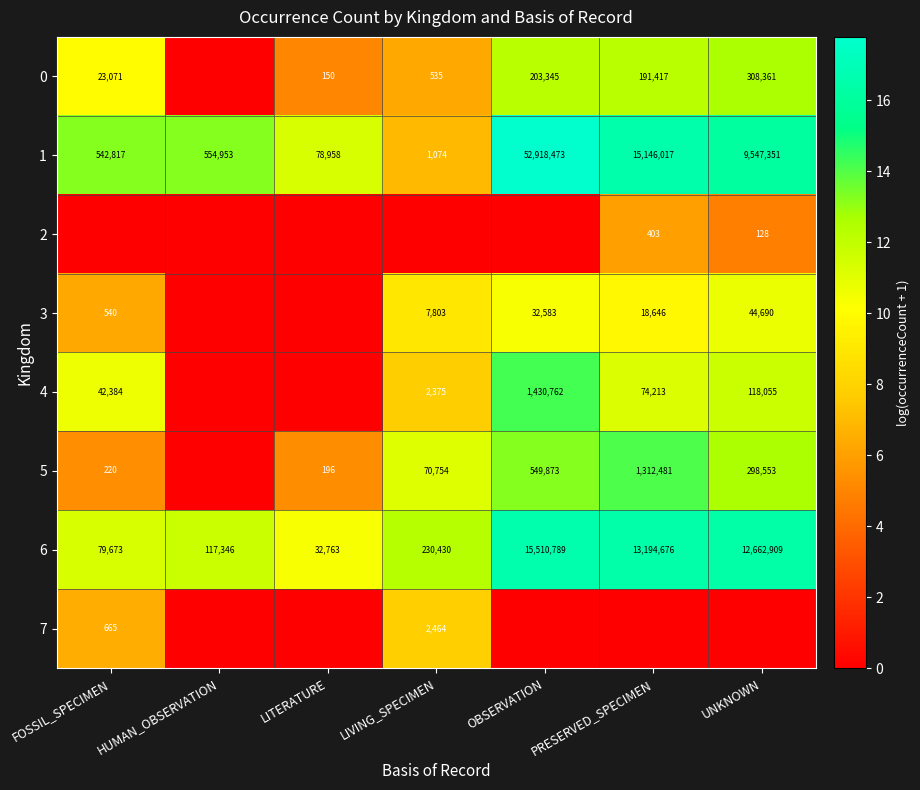

How many distinct data groups are displayed?

8